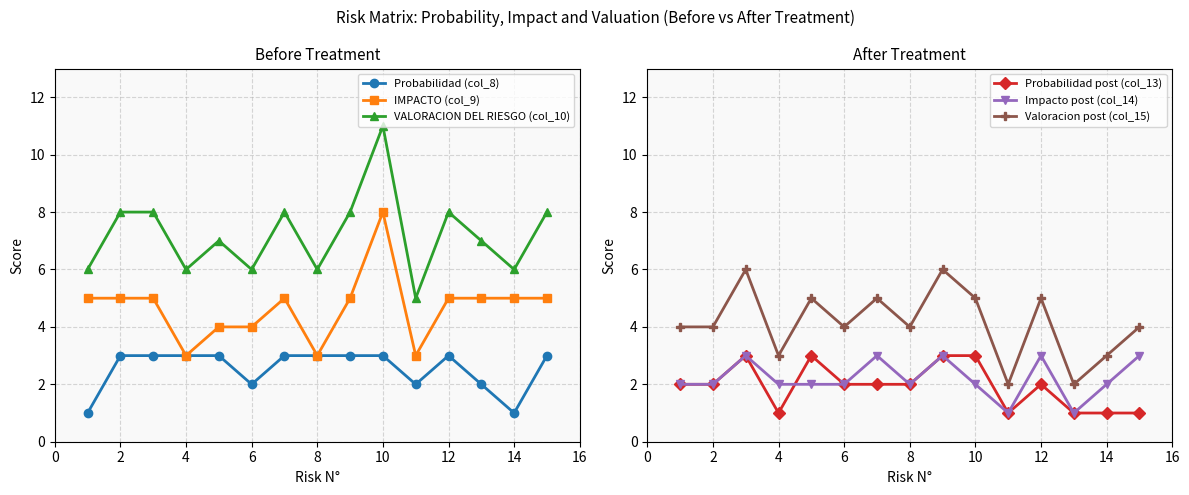

Reading left to right, what are all the values shown in this chart?

Probabilidad (col_8): 1	3	3	3	3	2	3	3	3	3	2	3	2	1	3
IMPACTO (col_9): 5	5	5	3	4	4	5	3	5	8	3	5	5	5	5
VALORACION DEL RIESGO (col_10): 6	8	8	6	7	6	8	6	8	11	5	8	7	6	8
Probabilidad post (col_13): 2	2	3	1	3	2	2	2	3	3	1	2	1	1	1
Impacto post (col_14): 2	2	3	2	2	2	3	2	3	2	1	3	1	2	3
Valoracion post (col_15): 4	4	6	3	5	4	5	4	6	5	2	5	2	3	4